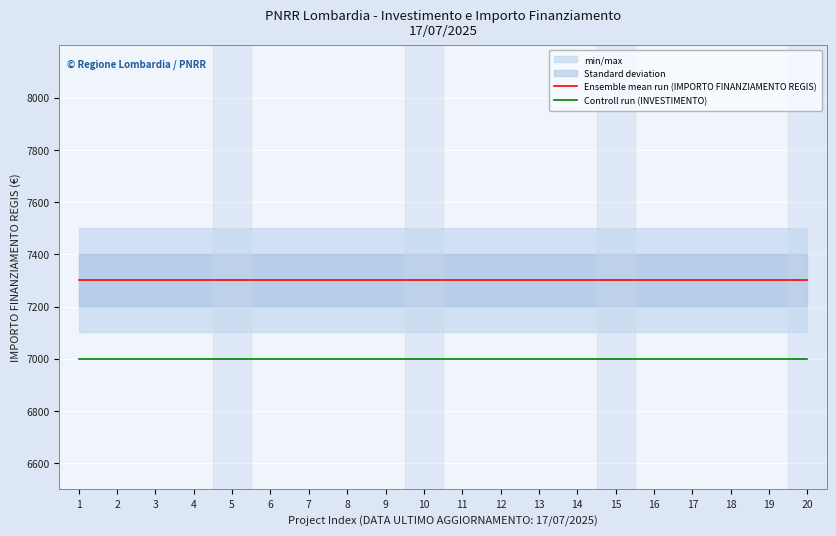

What is the maximum value shown in the chart?

7301